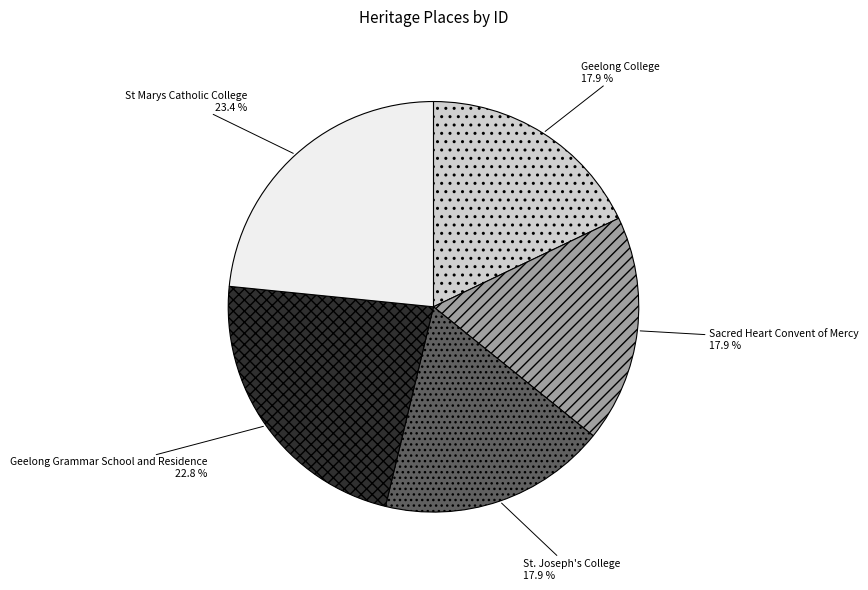

Is there a majority slice in this chart?

No